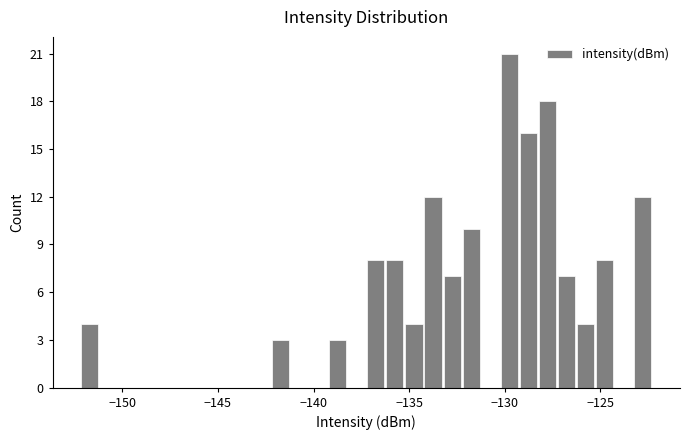

Read against the x-axis, roughly where is the centre of the tallest bar?

-130.0